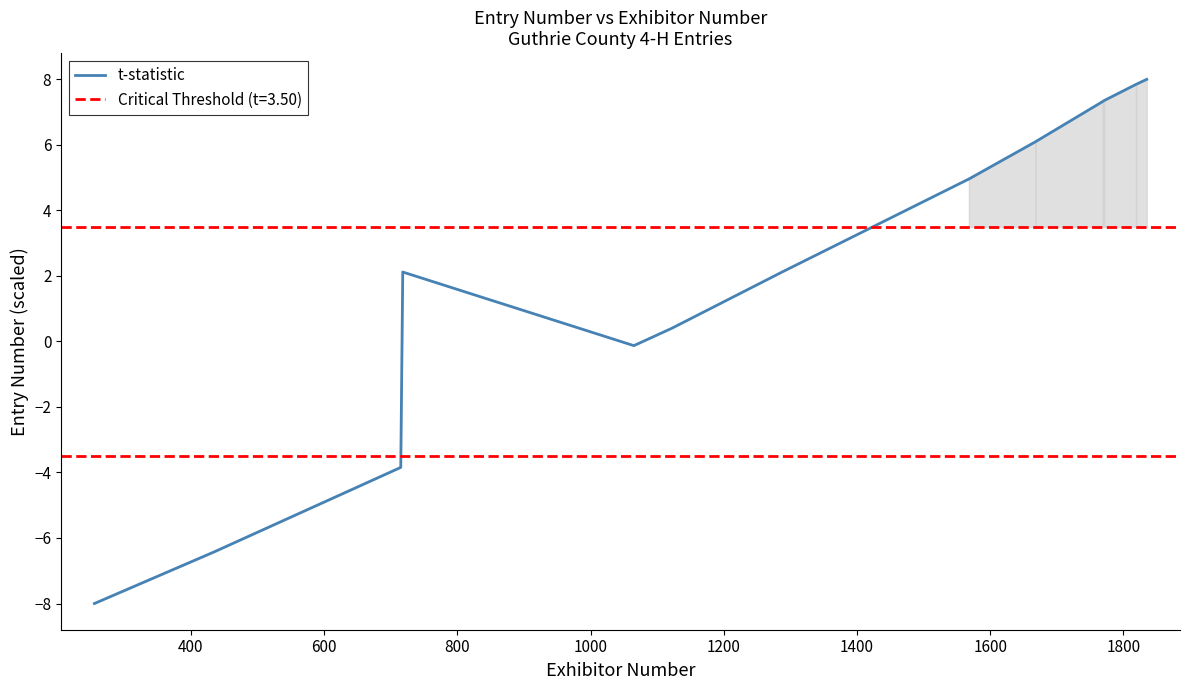

True or false: the data shows -14.2 at 200.

False